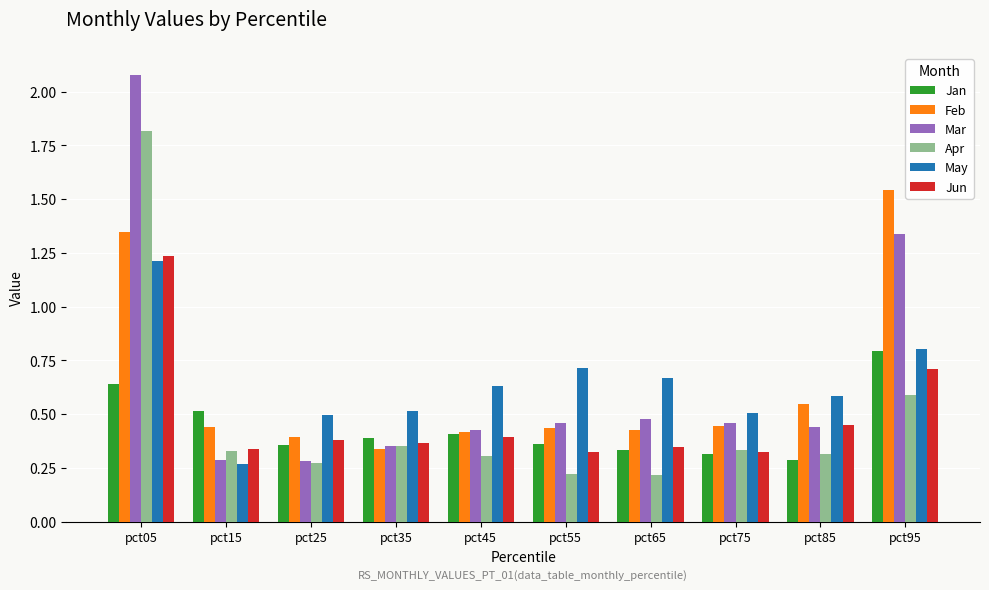

Which series has the widest spread of values?

Mar